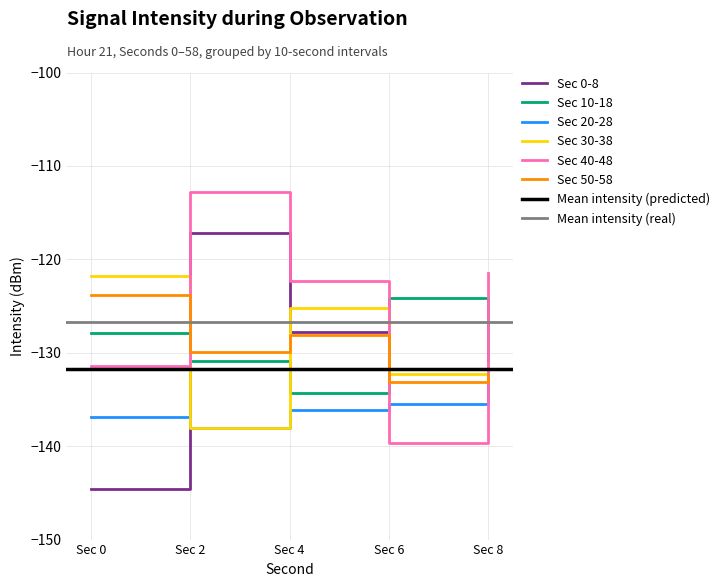

What value does the Sec 10-18 series have at Sec 8?

-133.0